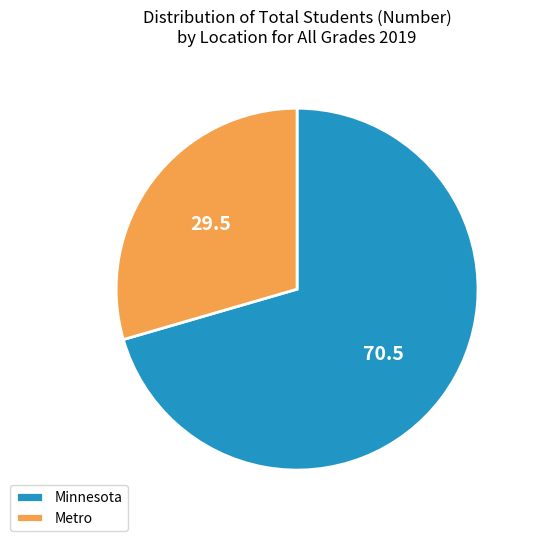

What is the ratio of the value at Metro to the value at Minnesota?

0.4